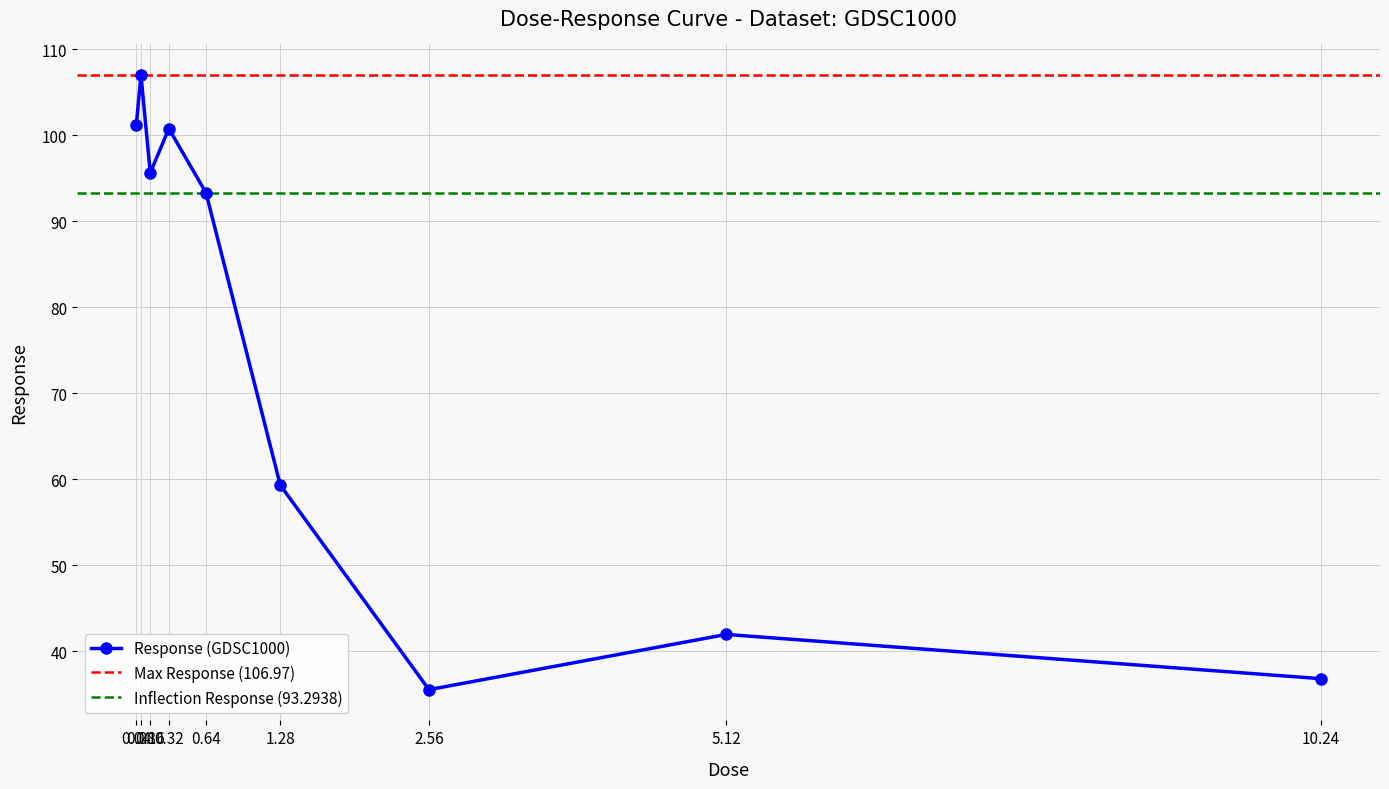

Does the chart display data point markers on the line(s)?

Yes